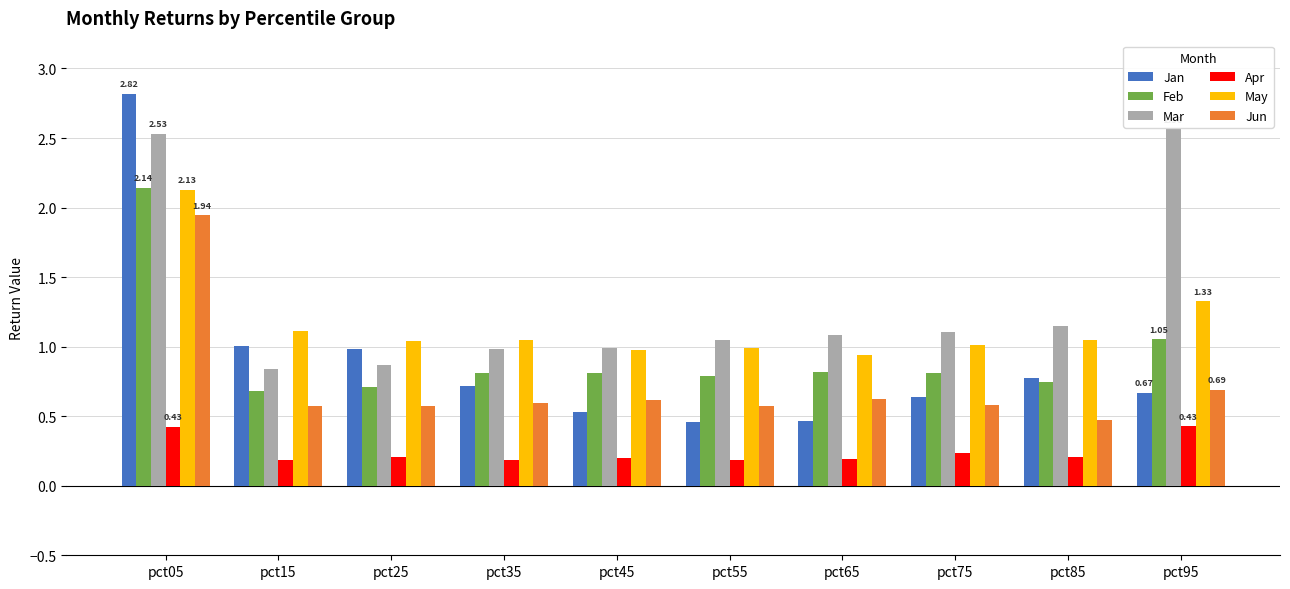

Where does the Mar series first go above 1?

pct05